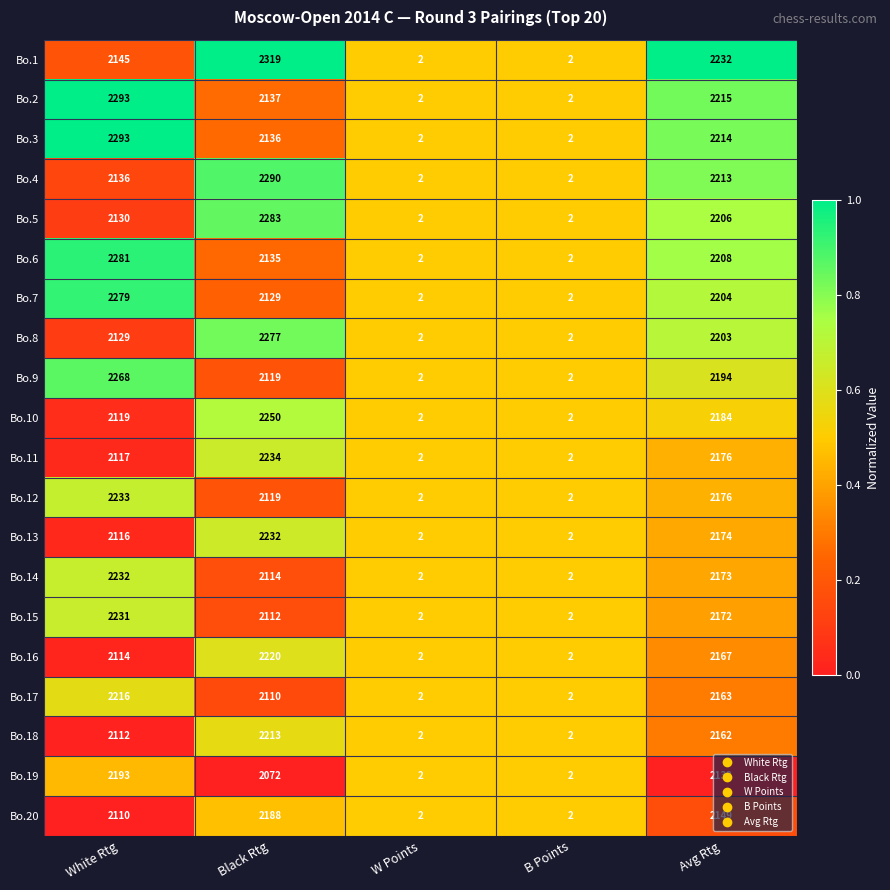

Which series has the largest total across all categories?

Bo.1